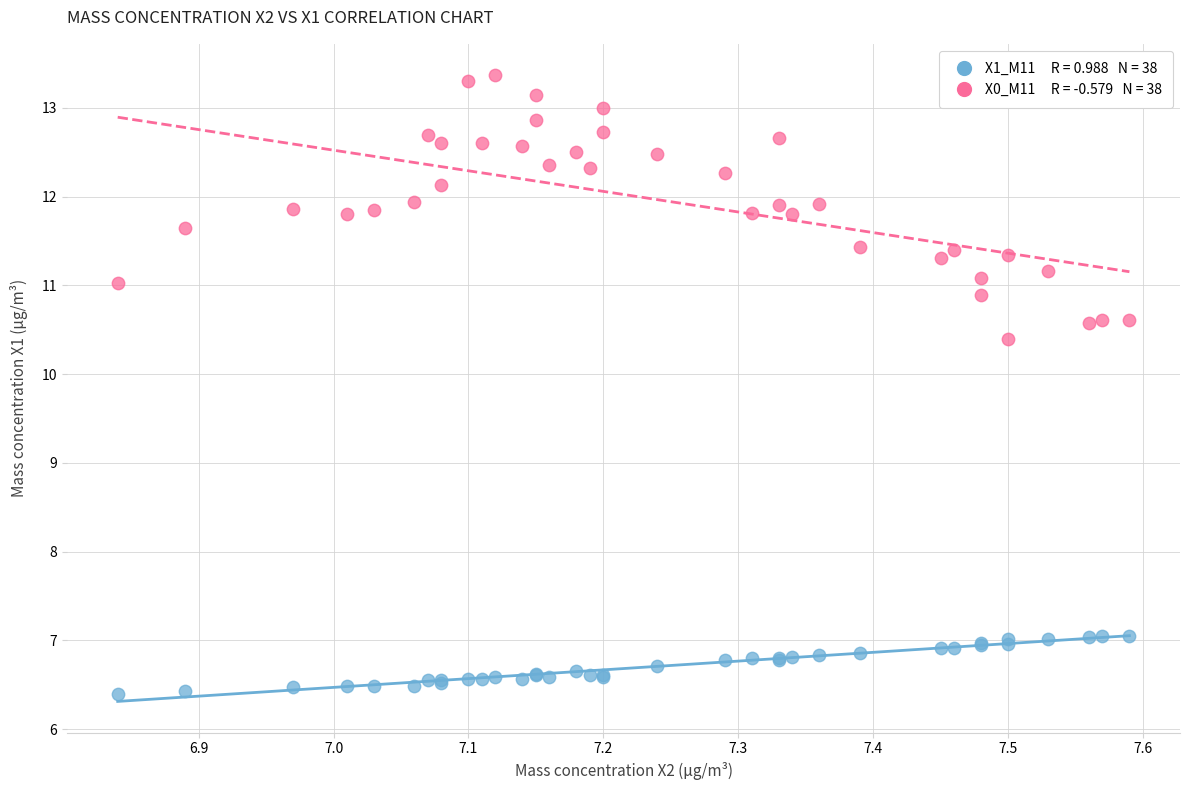

Across all series, what Y value is closest to 9?

10.4